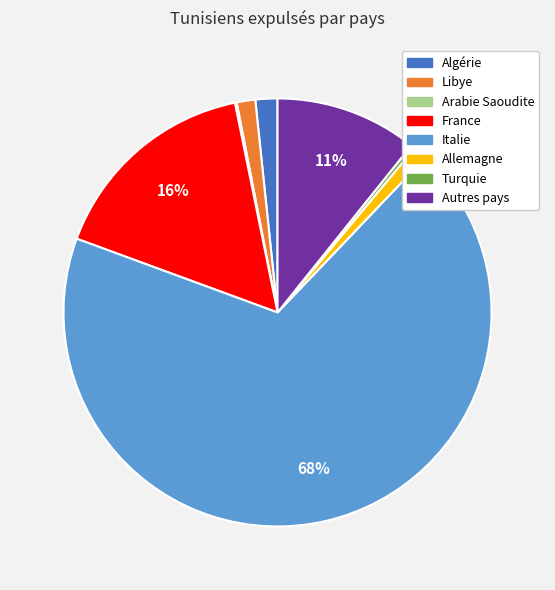

Which slice represents more than half of the pie?

Italie